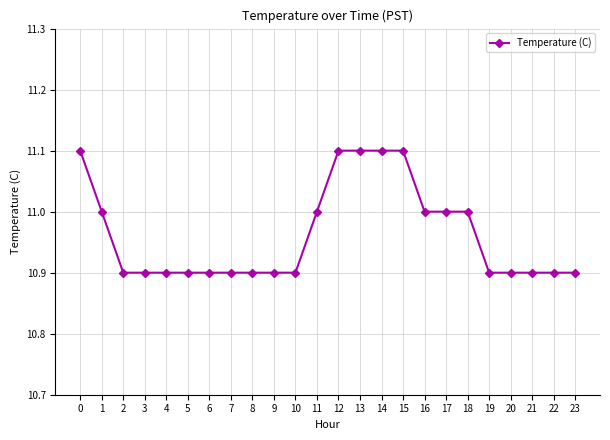

Reading right to left, what are all the values shown in this chart?

10.9	10.9	10.9	10.9	10.9	11.0	11.0	11.0	11.1	11.1	11.1	11.1	11.0	10.9	10.9	10.9	10.9	10.9	10.9	10.9	10.9	10.9	11.0	11.1